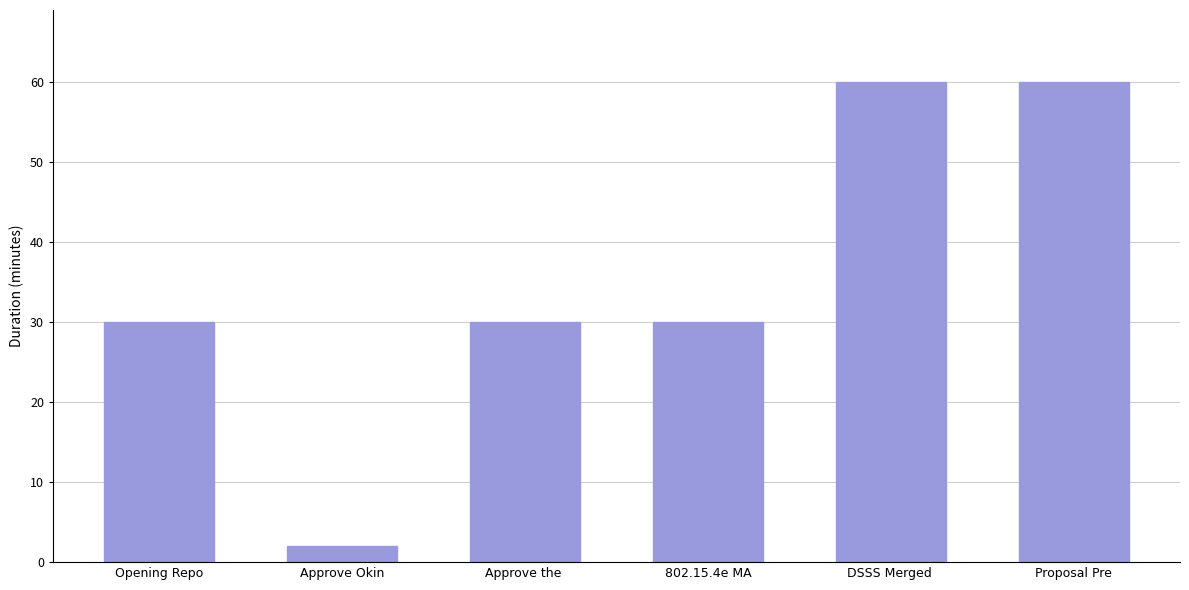

Reading left to right, extract all data points from this chart.

30	2	30	30	60	60